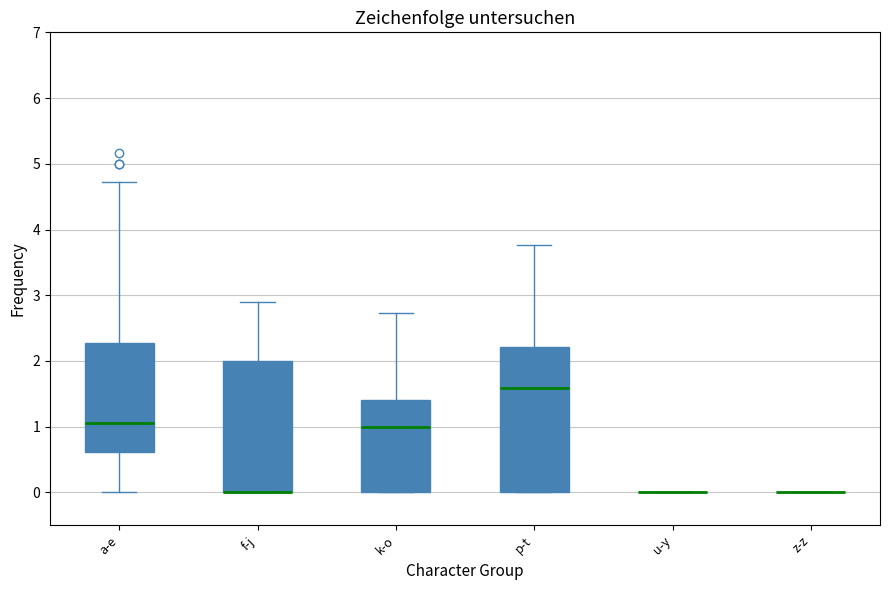

Comparing the boxes themselves (not the whiskers), which one is the tallest?

p-t